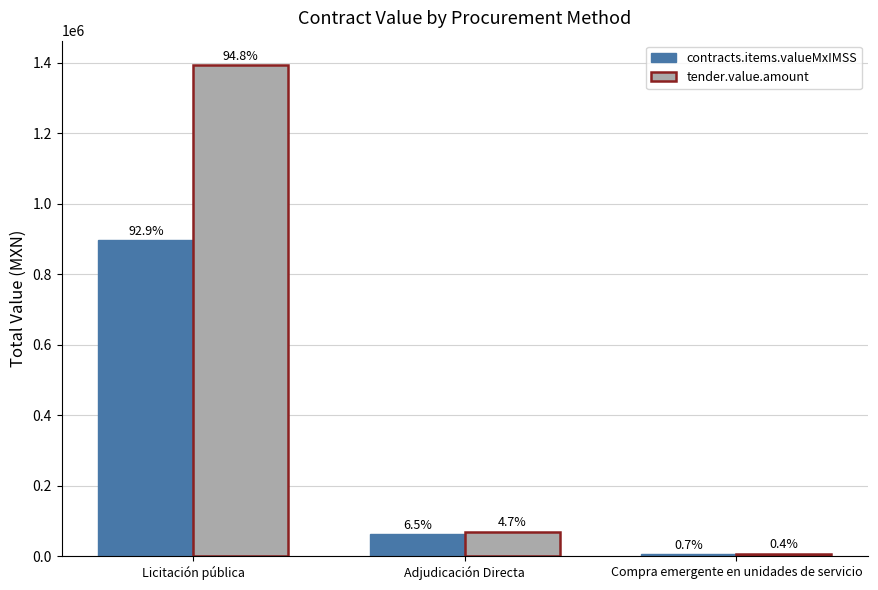

Does the chart contain stacked bars?

No